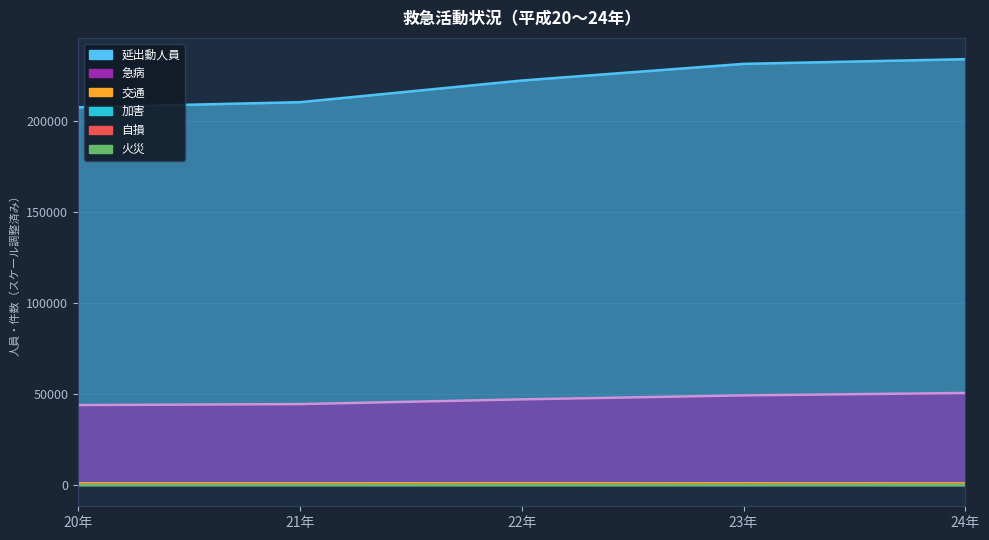

Where is the first local maximum for 交通?

22年